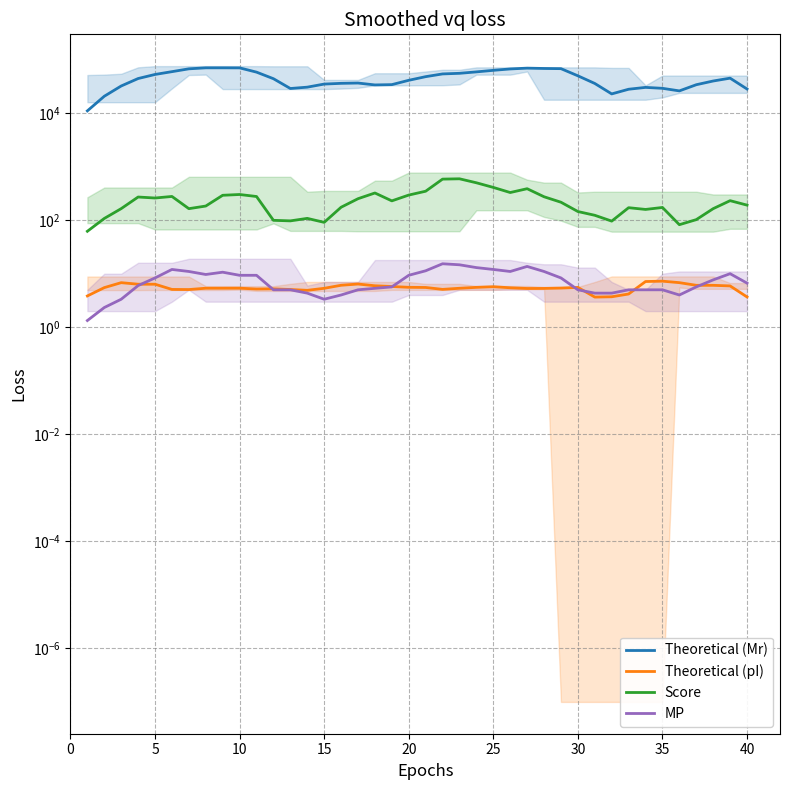

What is the total value across all series at 33?

30399.5